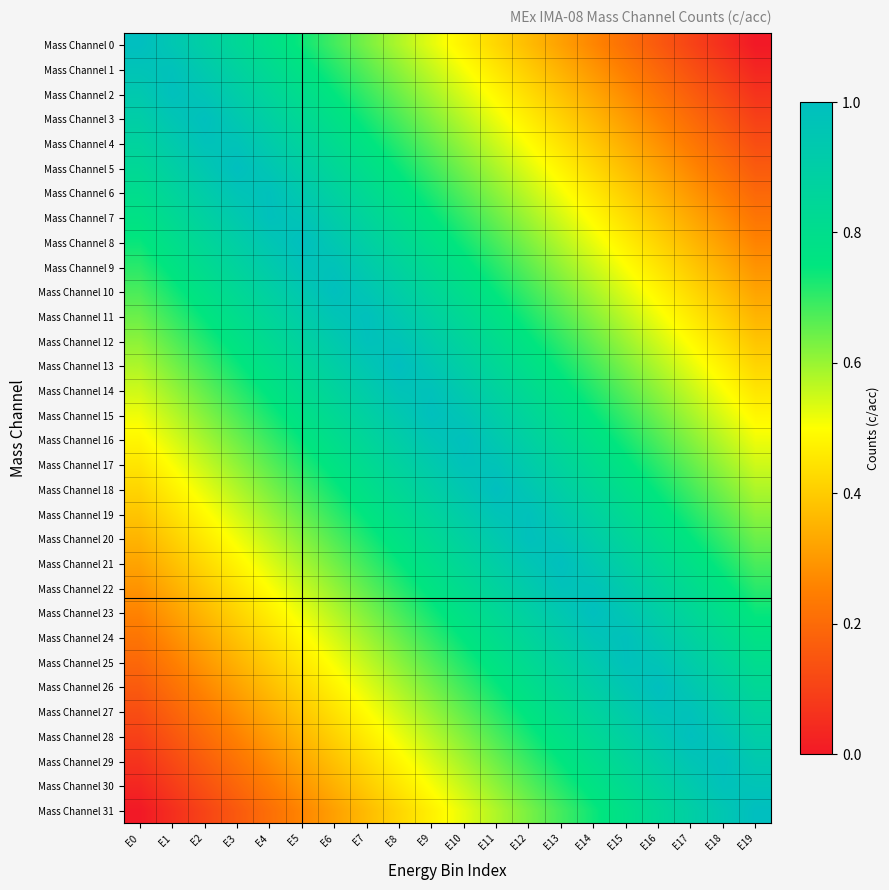

List the series in order of their peak value, lowest first.

Mass Channel 22, Mass Channel 9, Mass Channel 4, Mass Channel 27, Mass Channel 14, Mass Channel 17, Mass Channel 30, Mass Channel 1, Mass Channel 12, Mass Channel 19, Mass Channel 6, Mass Channel 25, Mass Channel 7, Mass Channel 24, Mass Channel 20, Mass Channel 11, Mass Channel 2, Mass Channel 29, Mass Channel 15, Mass Channel 16, Mass Channel 3, Mass Channel 28, Mass Channel 10, Mass Channel 21, Mass Channel 23, Mass Channel 8, Mass Channel 5, Mass Channel 26, Mass Channel 18, Mass Channel 13, Mass Channel 0, Mass Channel 31